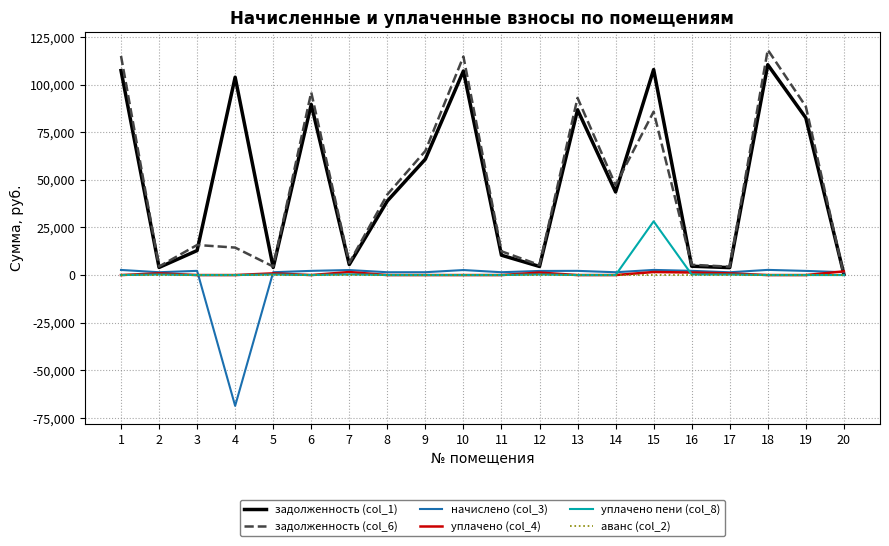

What is the highest value of the задолженность (col_1) series?

110396.2